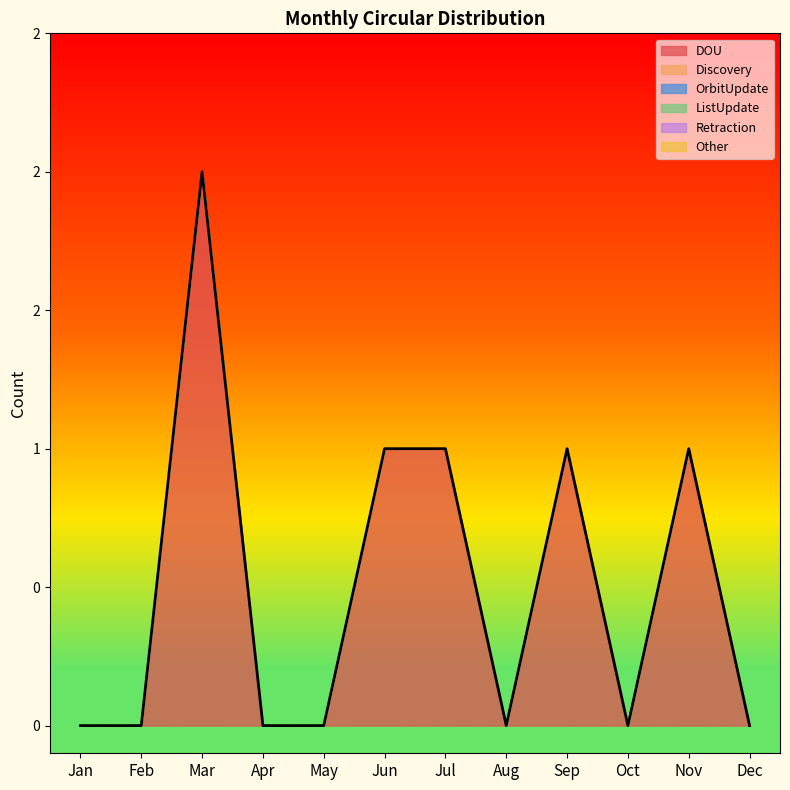

Between Feb and May, which is larger?

Feb